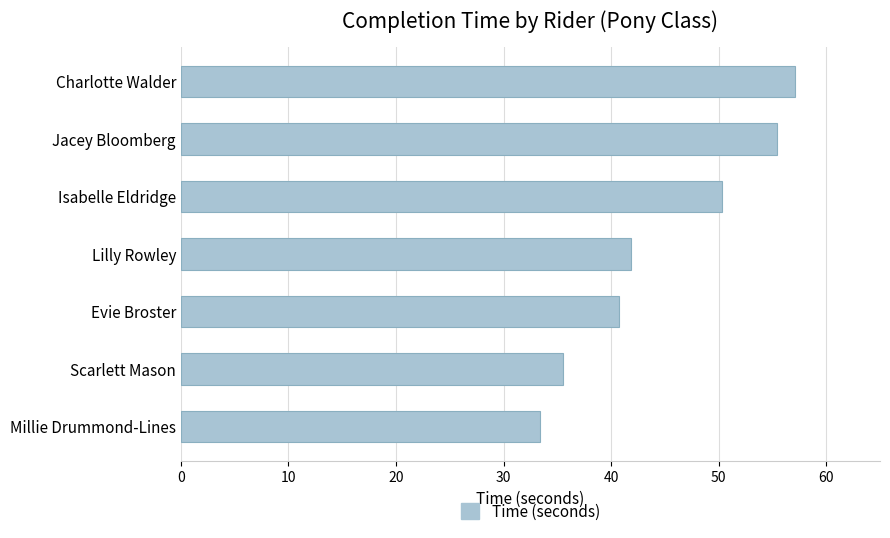

Reading bottom to top, list all the values displayed in this chart.

33.4	35.5	40.7	41.8	50.3	55.4	57.1